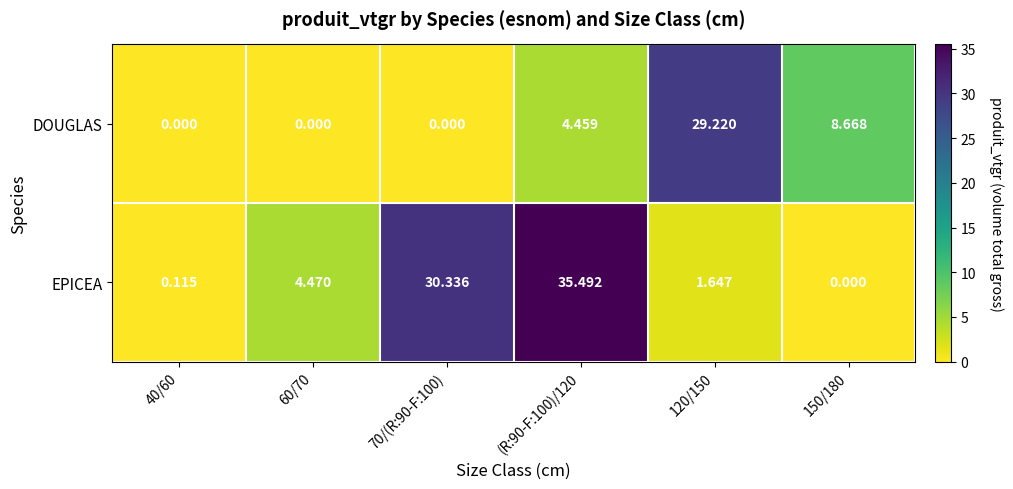

Which series has the widest spread of values?

EPICEA